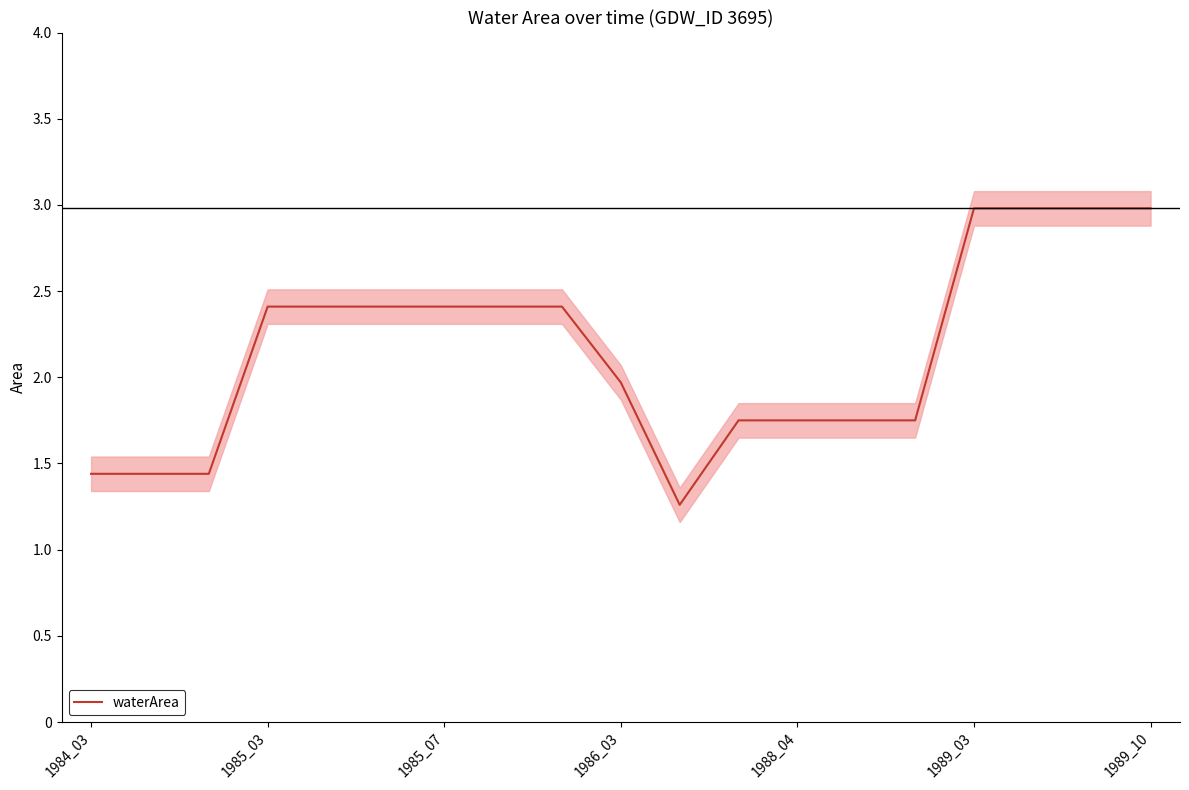

How many lines are shown in the chart?

1